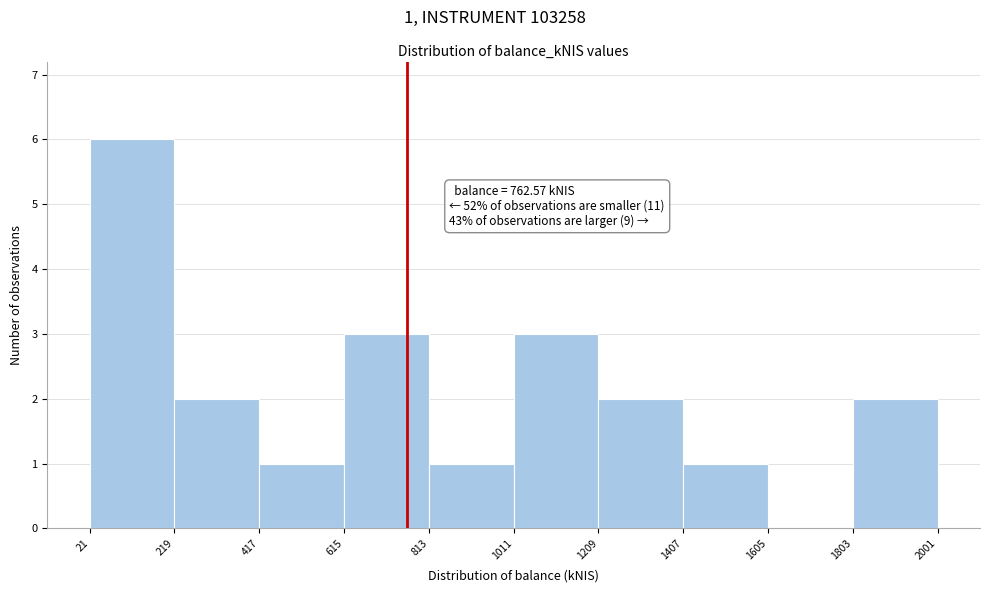

Which range on the x-axis has the tallest bar?

21 to 219